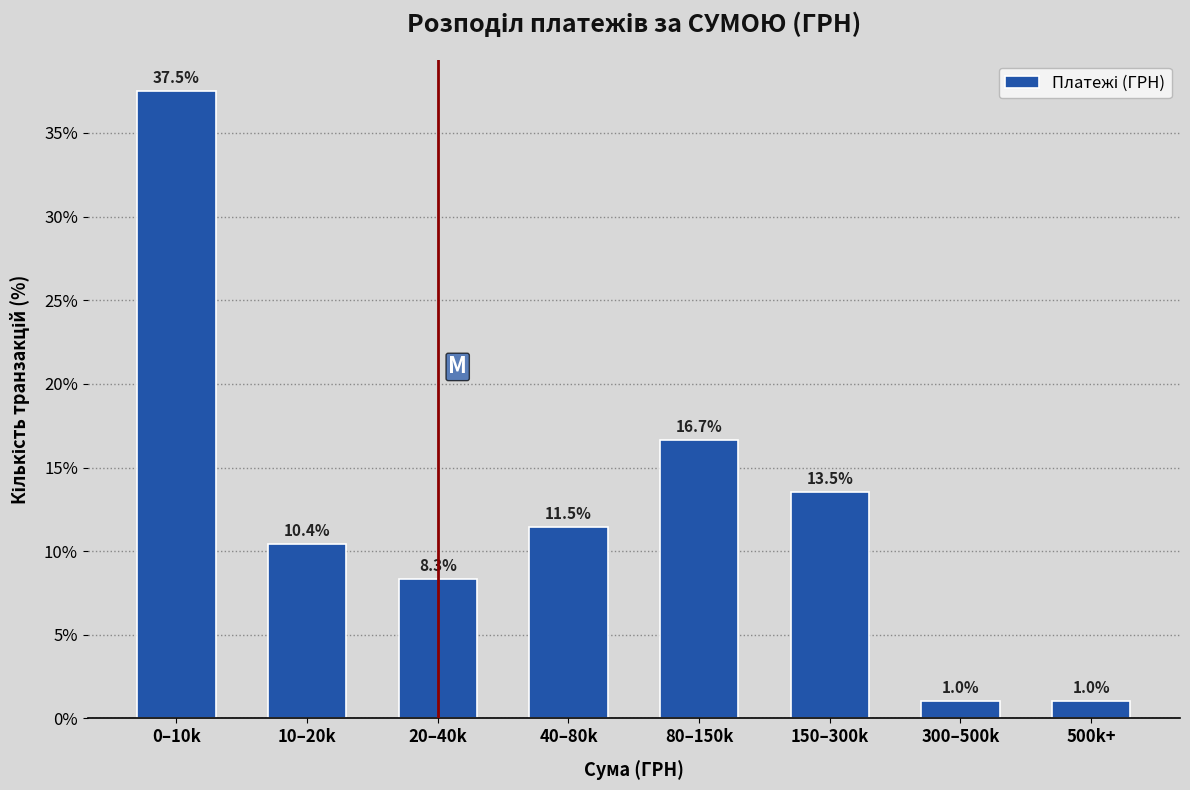

Reading left to right, what are all the values shown in this chart?

37.5	10.4	8.3	11.5	16.7	13.5	1.0	1.0